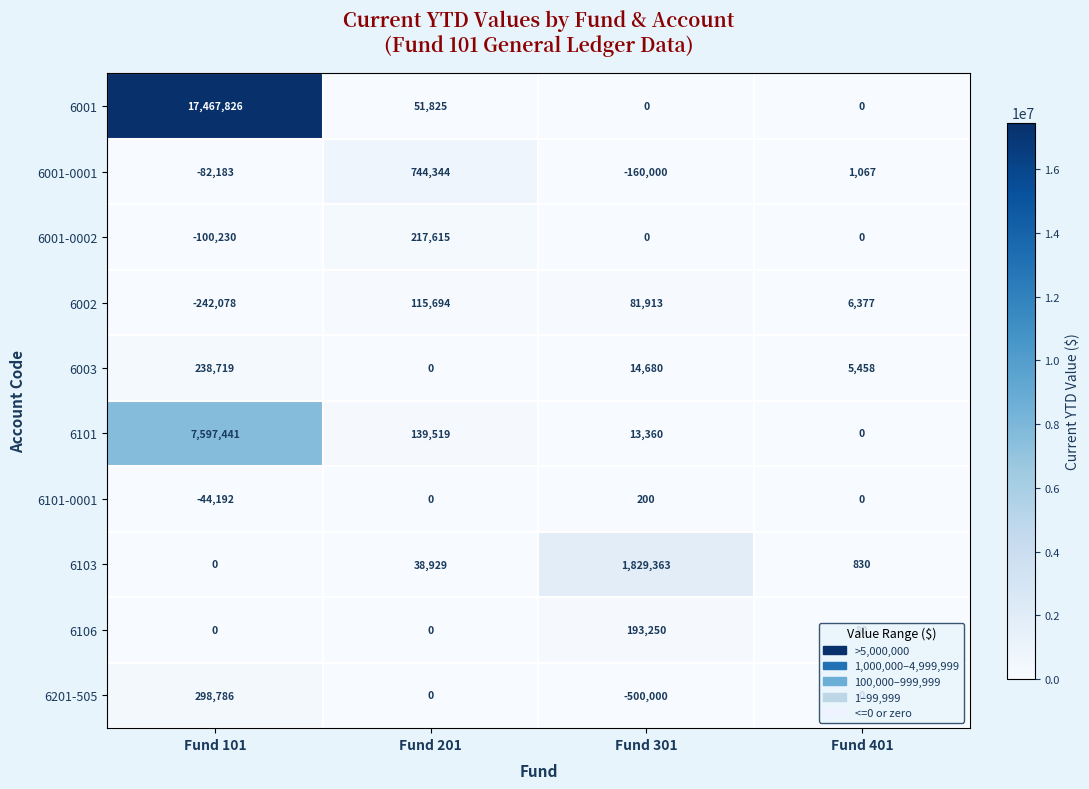

Where is 6101 nearest to the value 3798720?

Fund 201